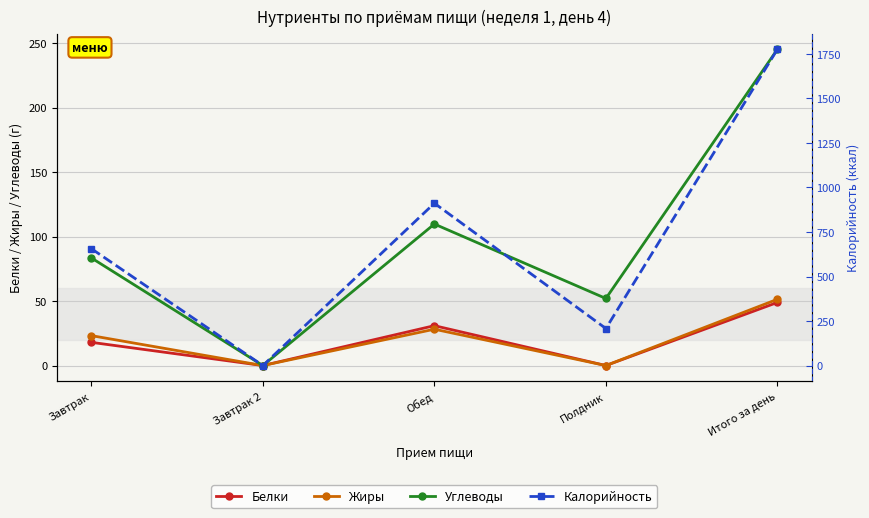

Reading right to left, what are all the values shown in this chart?

Белки: Итого за день=48.9	Полдник=0.0	Обед=30.9	Завтрак 2=0.0	Завтрак=18.0
Жиры: Итого за день=51.4	Полдник=0.0	Обед=28.2	Завтрак 2=0.0	Завтрак=23.2
Углеводы: Итого за день=245.2	Полдник=52.0	Обед=109.7	Завтрак 2=0.0	Завтрак=83.5
Калорийность: Итого за день=1775.7	Полдник=208.0	Обед=911.4	Завтрак 2=0.0	Завтрак=656.3